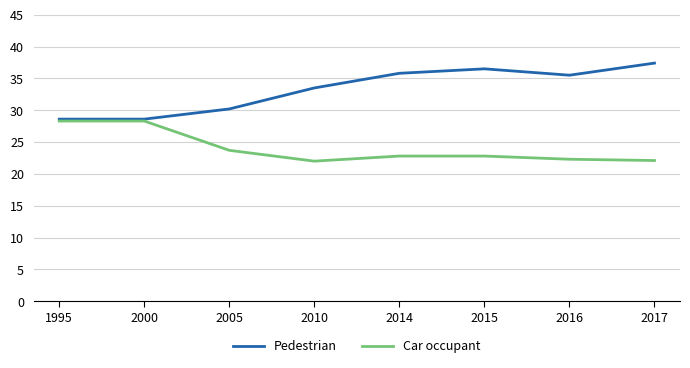

How many lines are shown in the chart?

2